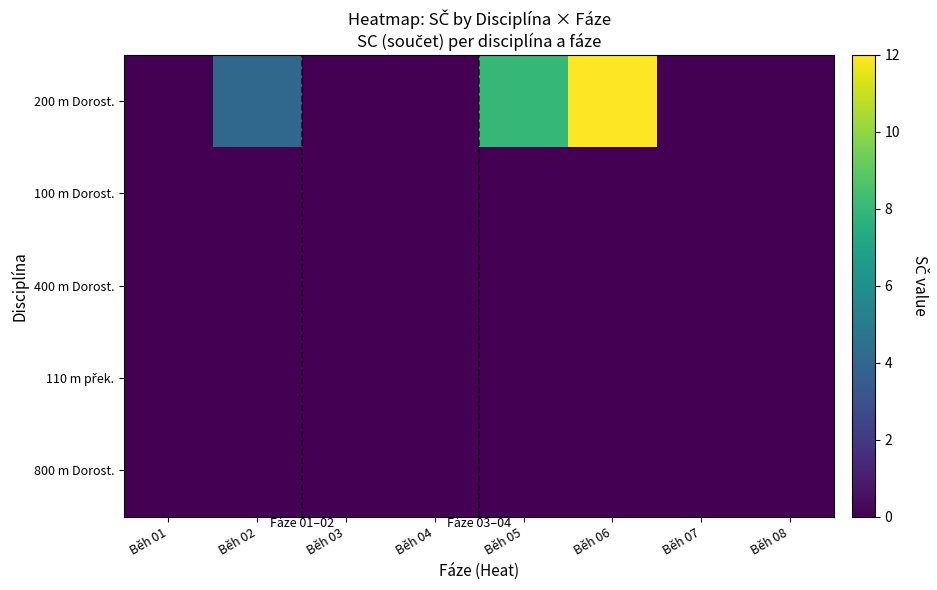

At which category does the chart reach its peak across all series?

Běh 06